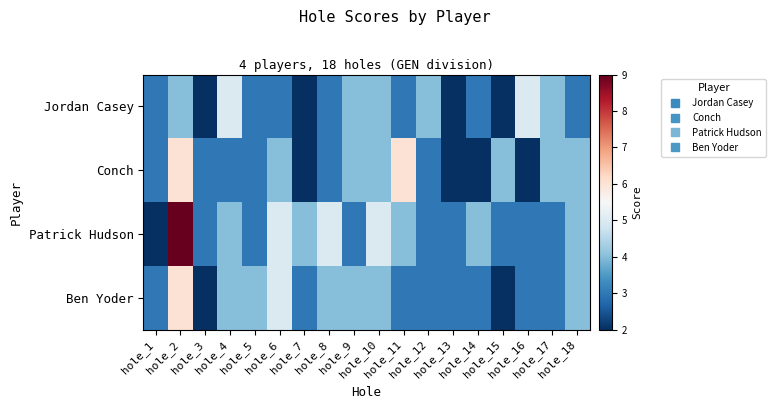

Count the number of data series in this chart.

4